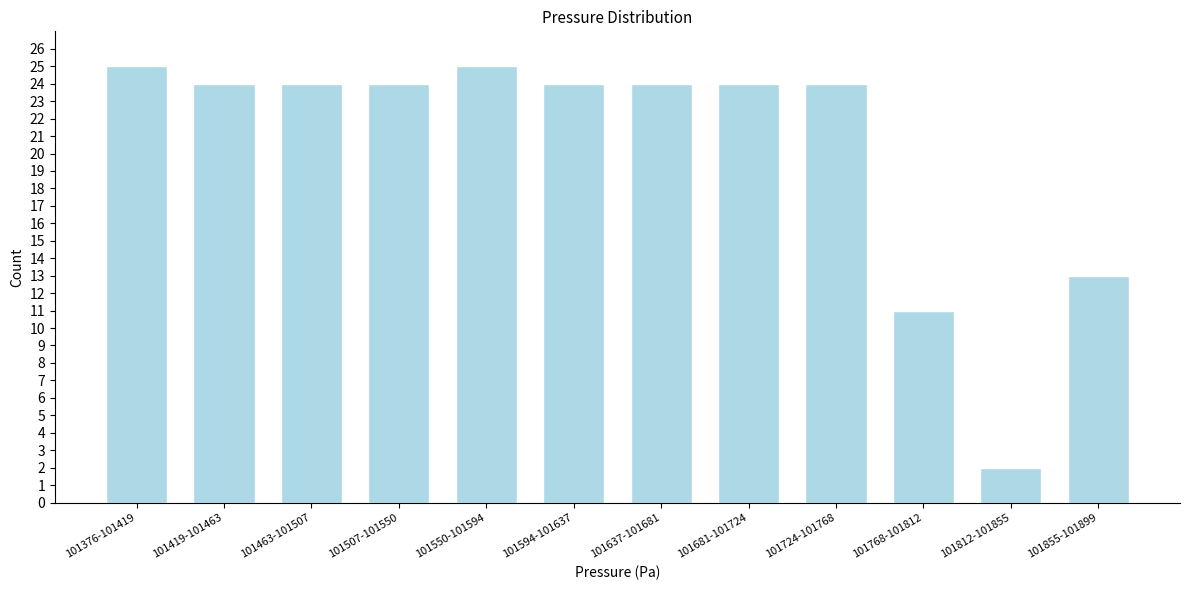

Reading left to right, what are all the values shown in this chart?

101376-101419=25	101419-101463=24	101463-101507=24	101507-101550=24	101550-101594=25	101594-101637=24	101637-101681=24	101681-101724=24	101724-101768=24	101768-101812=11	101812-101855=2	101855-101899=13